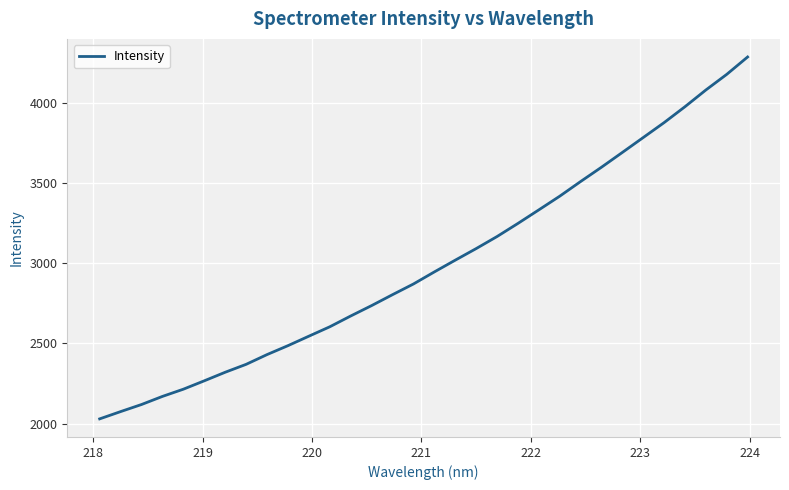

Count the number of values greater than 2945.

16